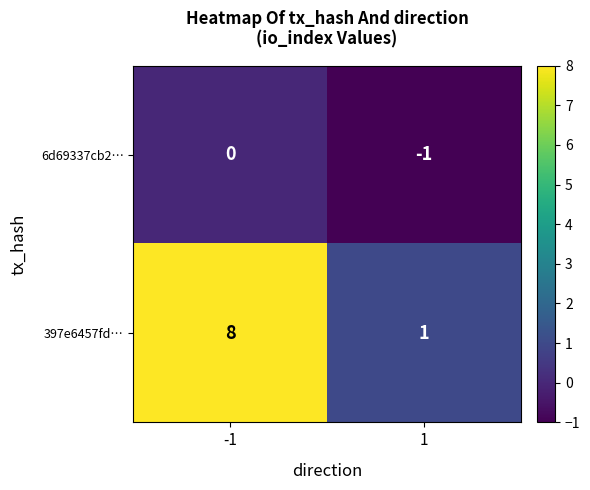

Which series has the largest range (max minus min)?

397e6457fd…